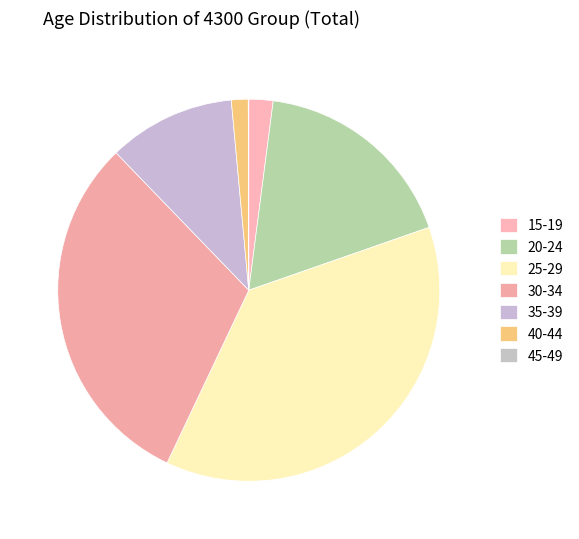

Count the number of slices in the pie.

7